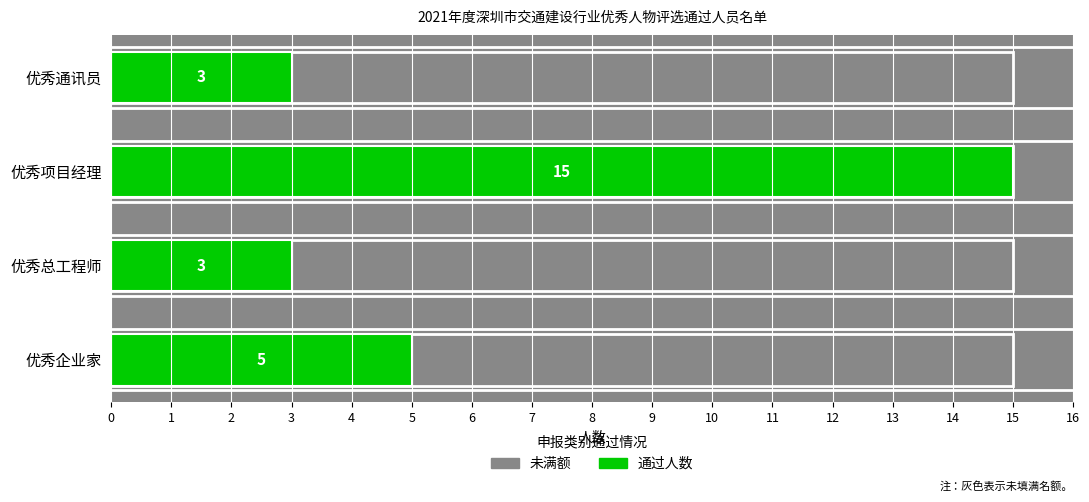

Reading right to left, list all the values displayed in this chart.

3	15	3	5